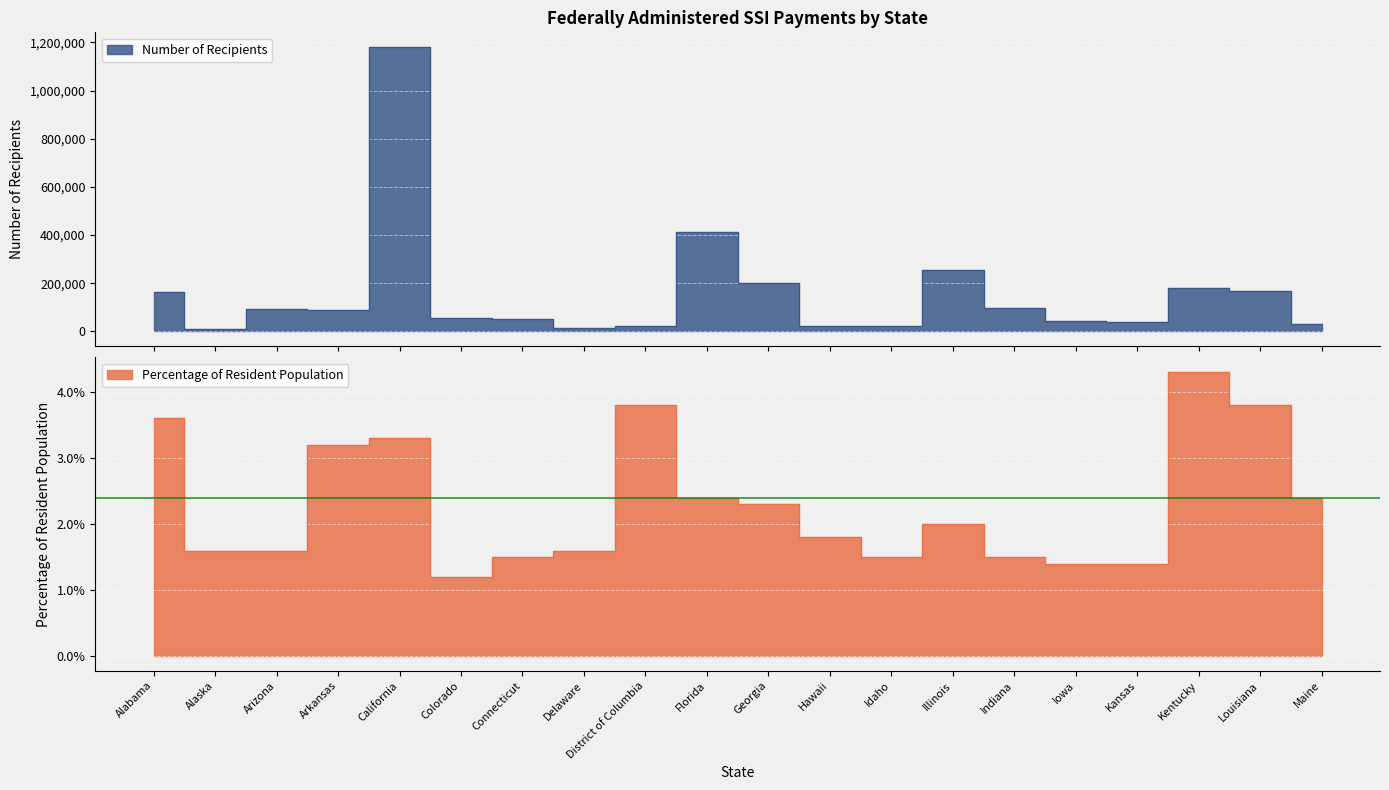

What is the spread (max minus min) of values at Idaho?

20991.5